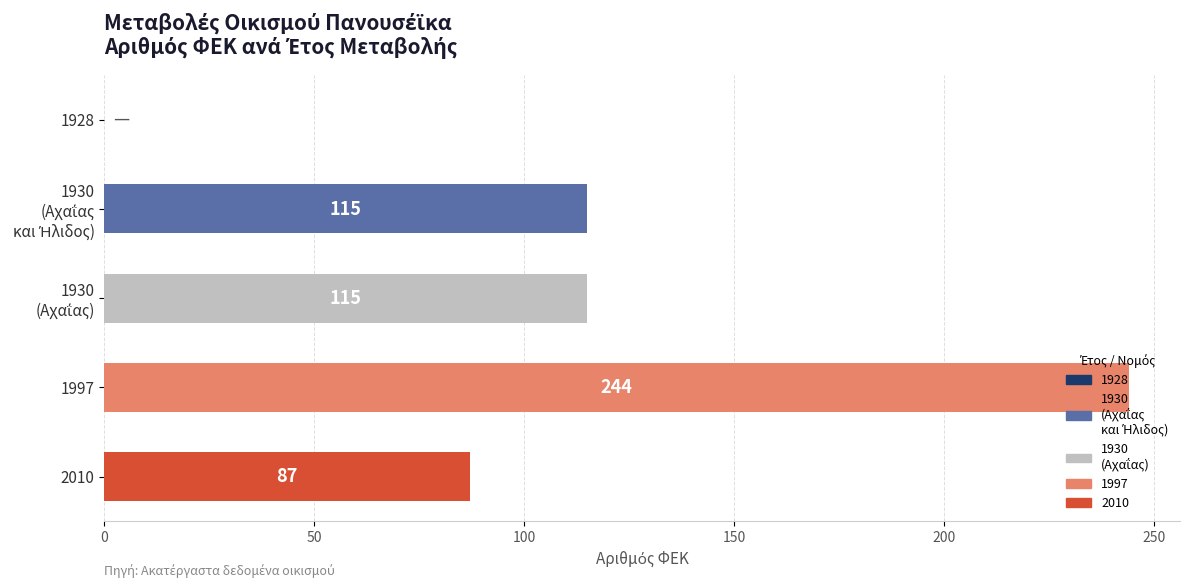

What is the greatest value displayed?

244